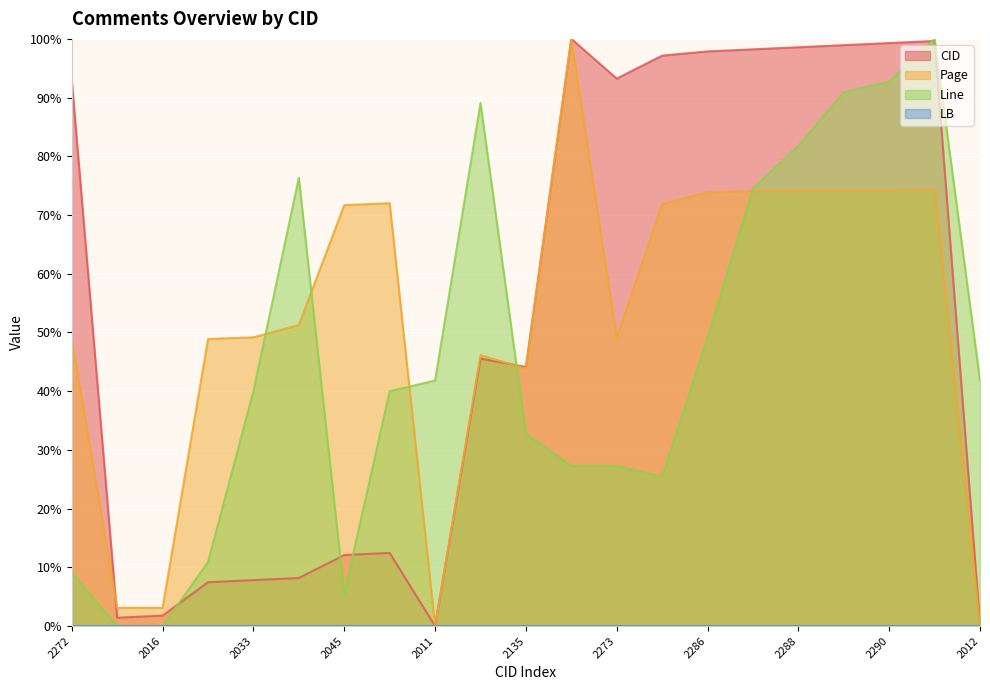

Which series changed the most between 2015 and 2287?

CID